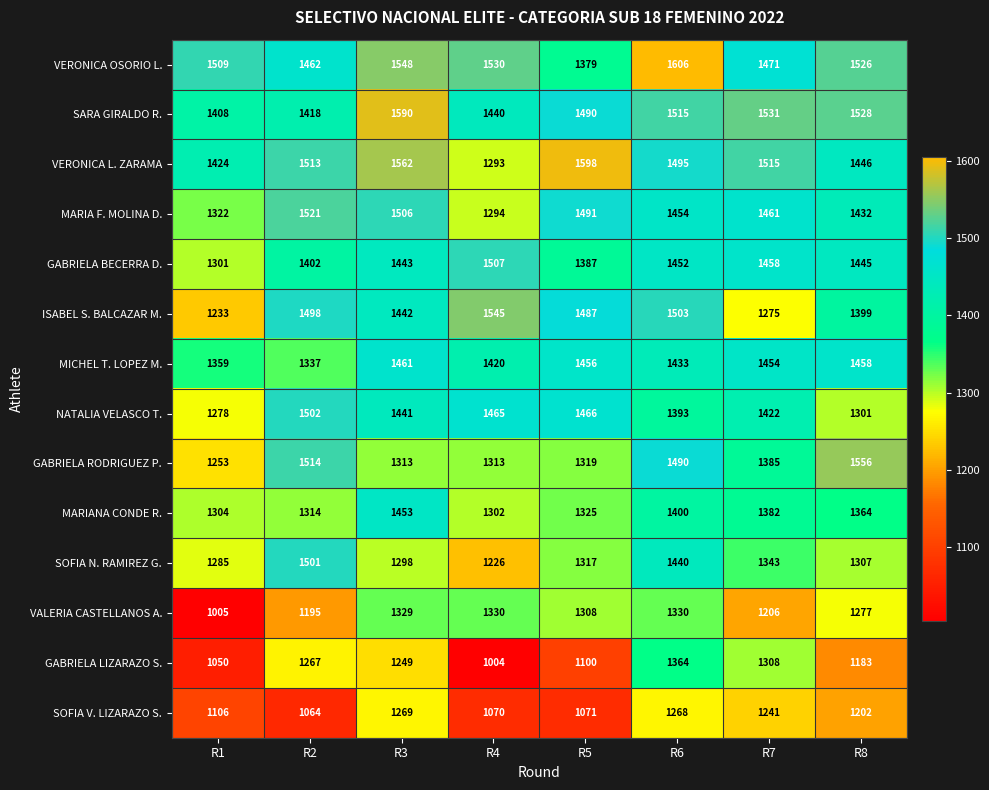

At how many categories does at least one series exceed 1579?

3